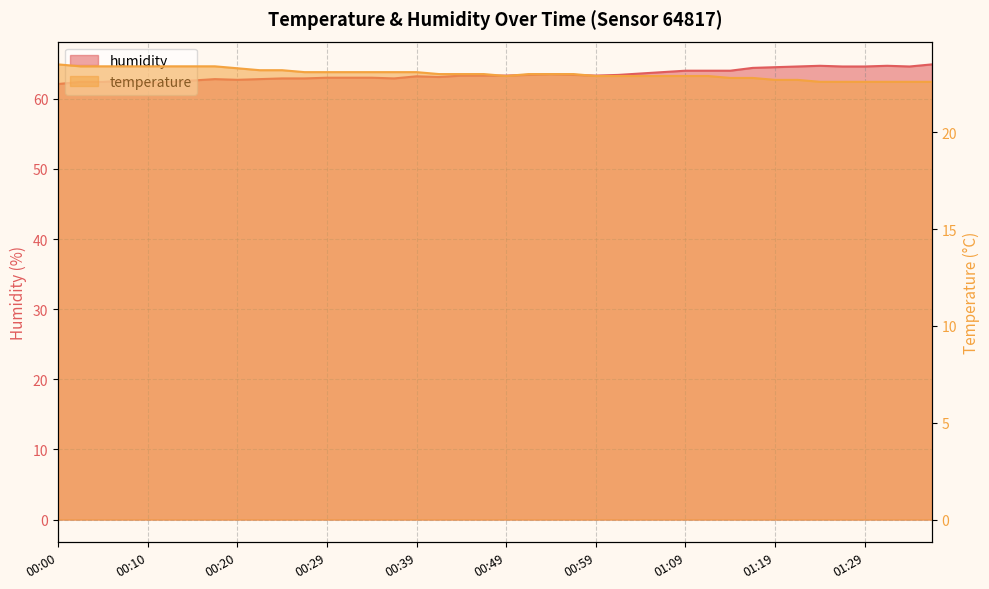

The humidity series shows 63.6 at 01:04. True or false?

True